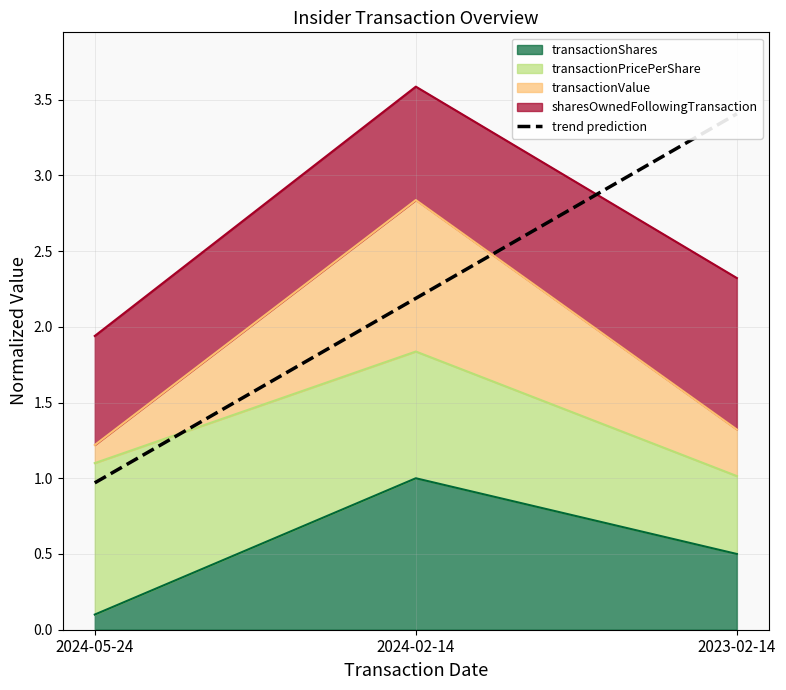

At which label is transactionShares closest to 0?

2024-05-24